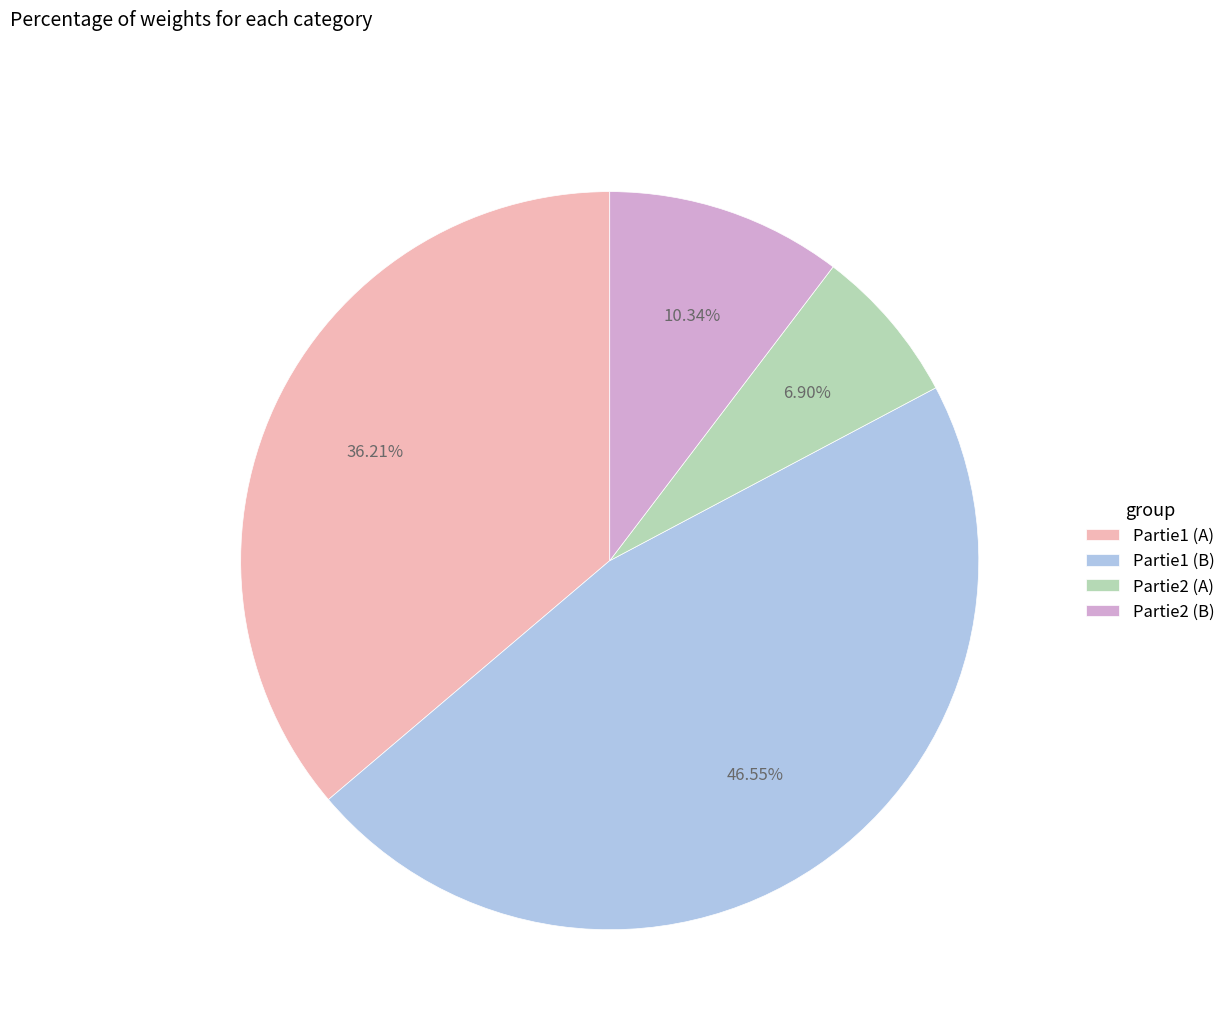

Combined, do Partie1 (B) and Partie2 (A) account for over 50%?

Yes